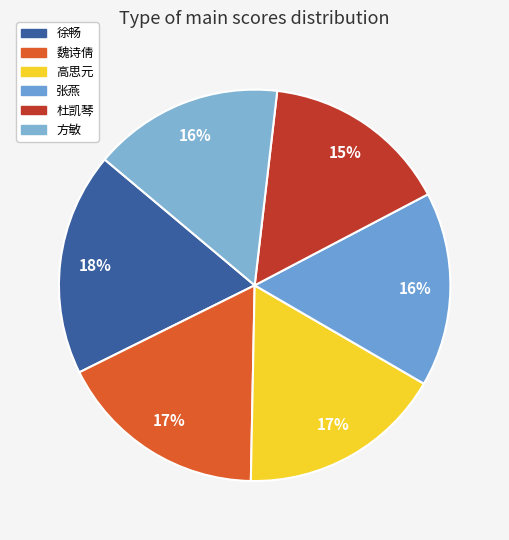

The 魏诗倩 slice represents 29% of the pie. True or false?

False